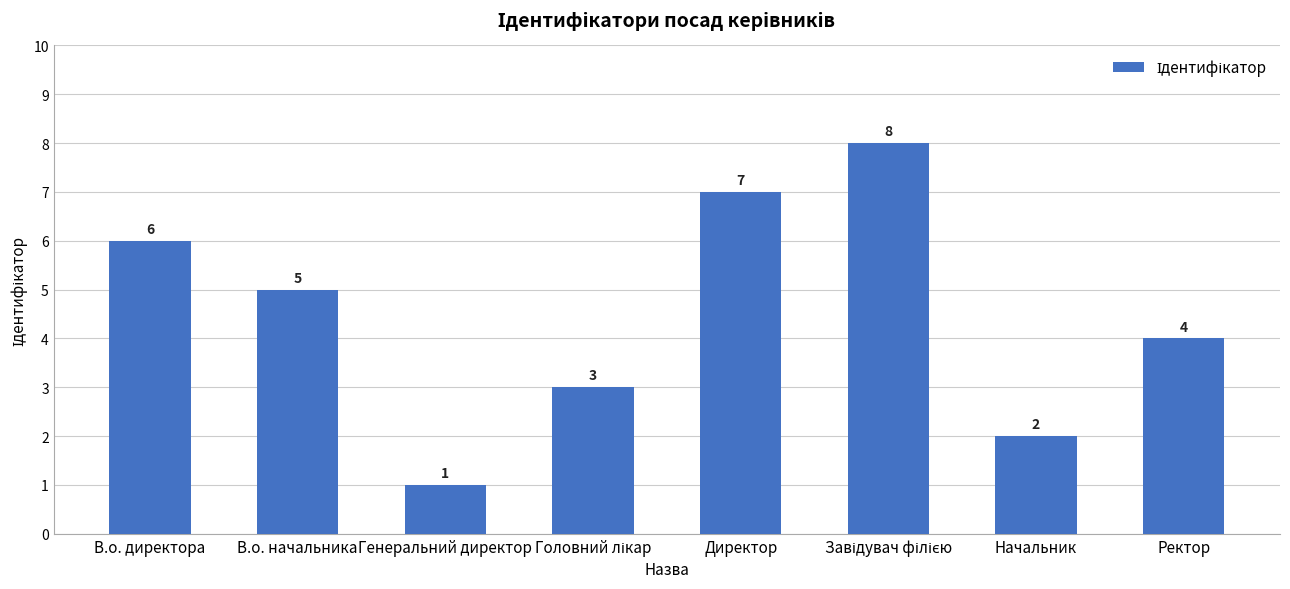

What is the label of the 3rd bar from the left?

Генеральний директор